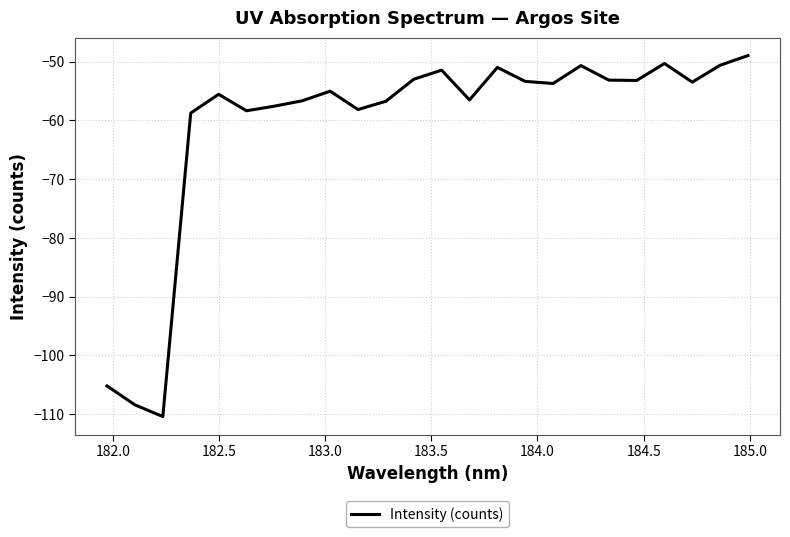

What is the minimum value shown in the chart?

-110.4